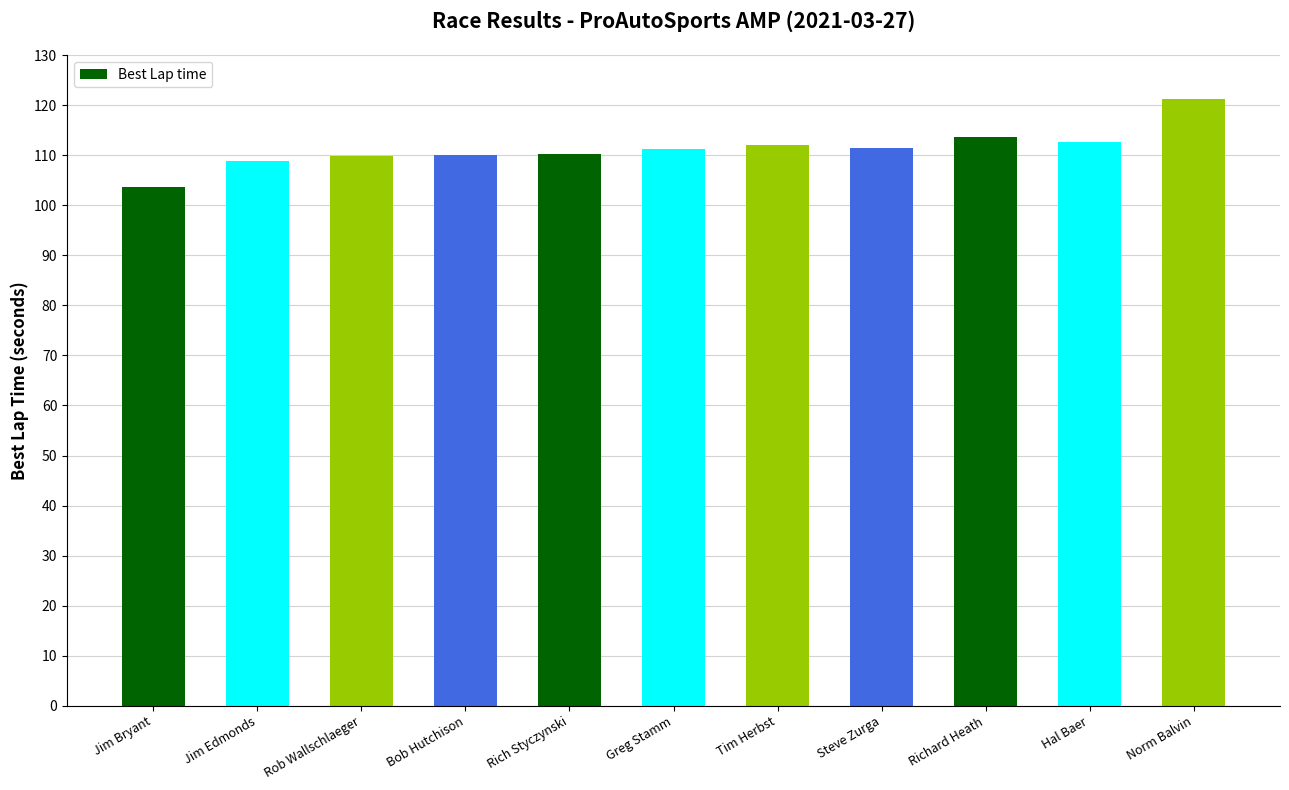

What is the difference between the maximum and minimum values?

17.5